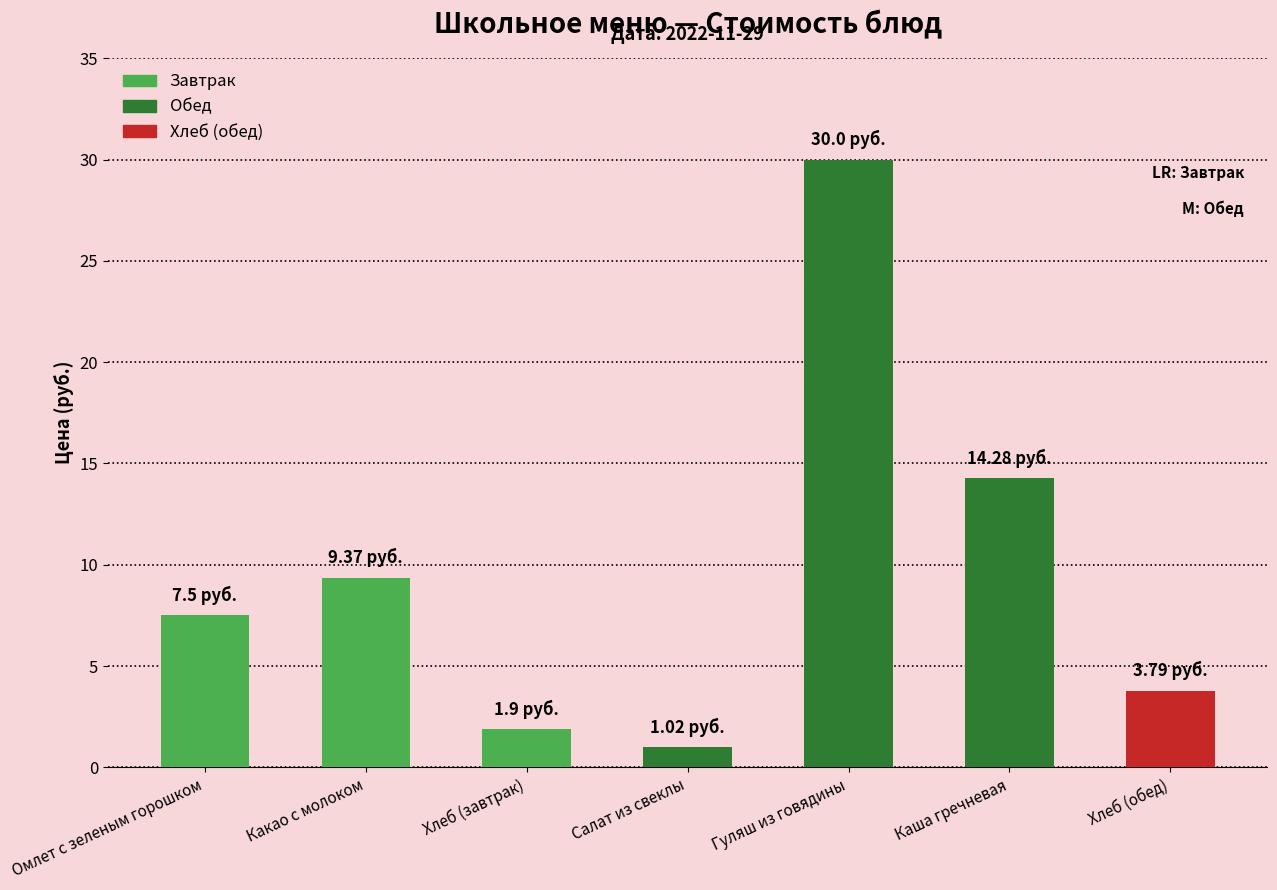

How many values exceed 7?

4